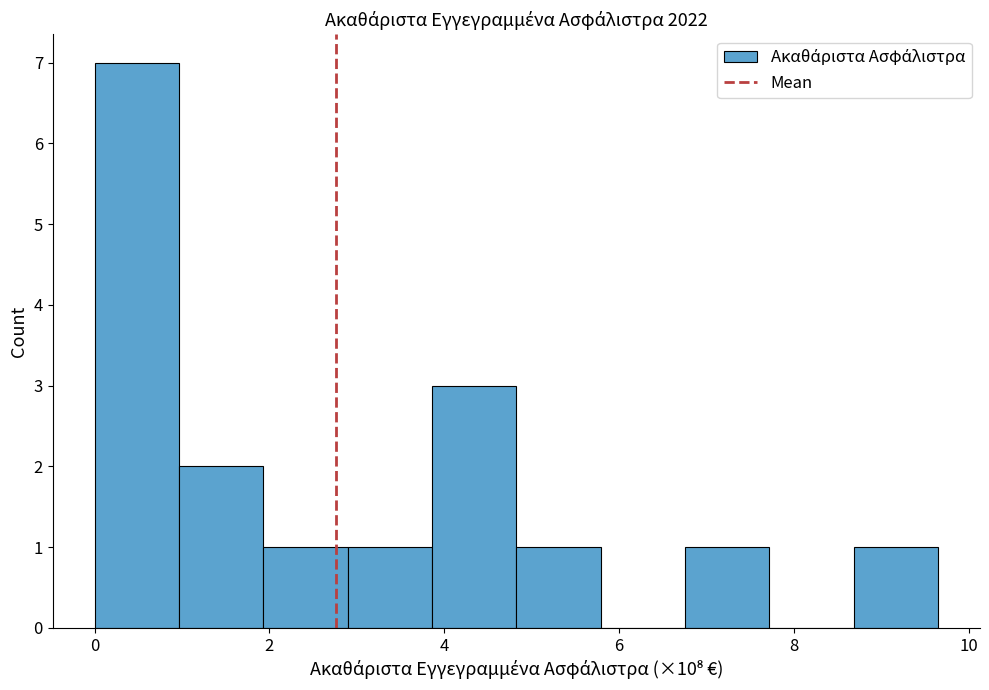

What is the height of the bar covering 1.0 to 2.0 on the x-axis? Neither the bar edges nor the heights are printed on the chart, so give them approximately, as read against the axes.

2